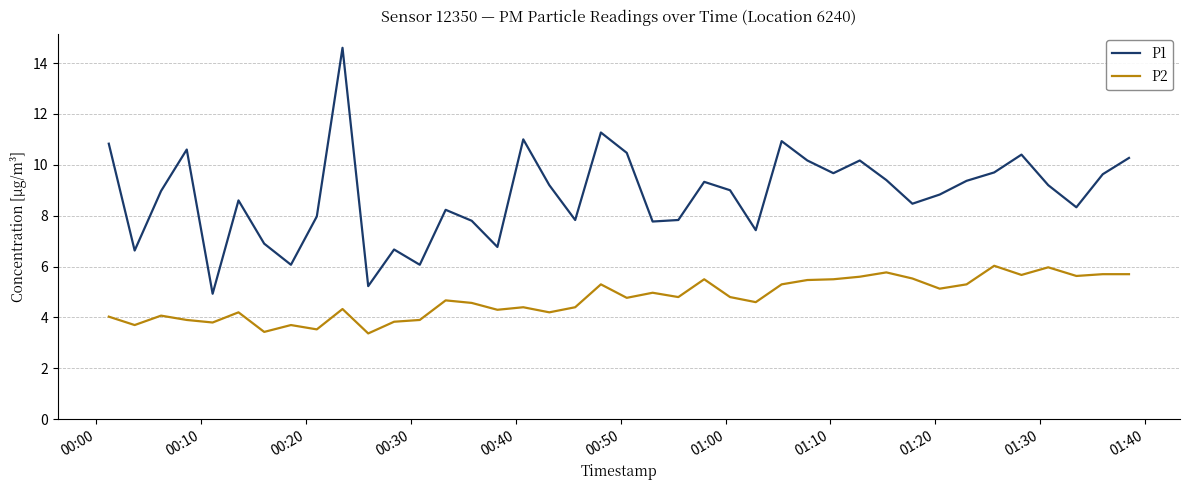

True or false: P2 and P1 cross at least once.

False